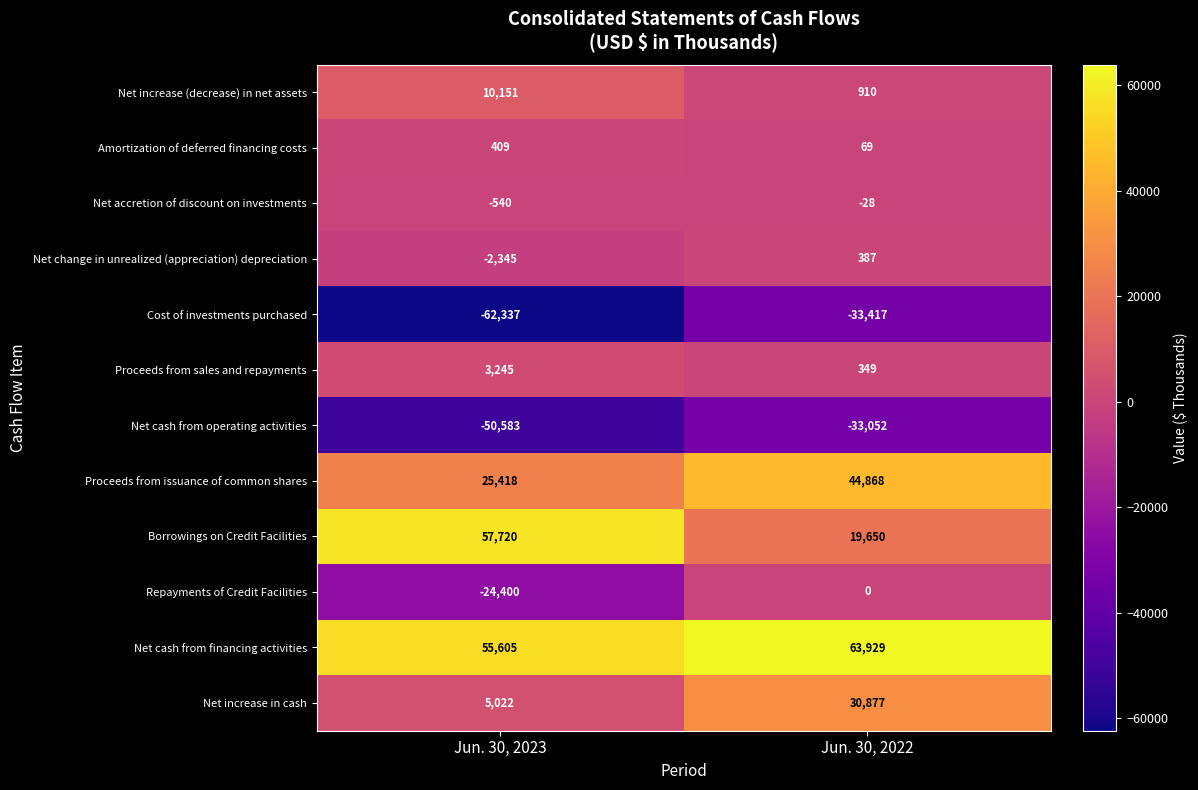

Reading left to right, transcribe all the data shown in this chart.

Net increase (decrease) in net assets: Jun. 30, 2023=10151	Jun. 30, 2022=910
Amortization of deferred financing costs: Jun. 30, 2023=409	Jun. 30, 2022=69
Net accretion of discount on investments: Jun. 30, 2023=-540	Jun. 30, 2022=-28
Net change in unrealized (appreciation) depreciation: Jun. 30, 2023=-2345	Jun. 30, 2022=387
Cost of investments purchased: Jun. 30, 2023=-62337	Jun. 30, 2022=-33417
Proceeds from sales and repayments: Jun. 30, 2023=3245	Jun. 30, 2022=349
Net cash from operating activities: Jun. 30, 2023=-50583	Jun. 30, 2022=-33052
Proceeds from issuance of common shares: Jun. 30, 2023=25418	Jun. 30, 2022=44868
Borrowings on Credit Facilities: Jun. 30, 2023=57720	Jun. 30, 2022=19650
Repayments of Credit Facilities: Jun. 30, 2023=-24400	Jun. 30, 2022=0
Net cash from financing activities: Jun. 30, 2023=55605	Jun. 30, 2022=63929
Net increase in cash: Jun. 30, 2023=5022	Jun. 30, 2022=30877